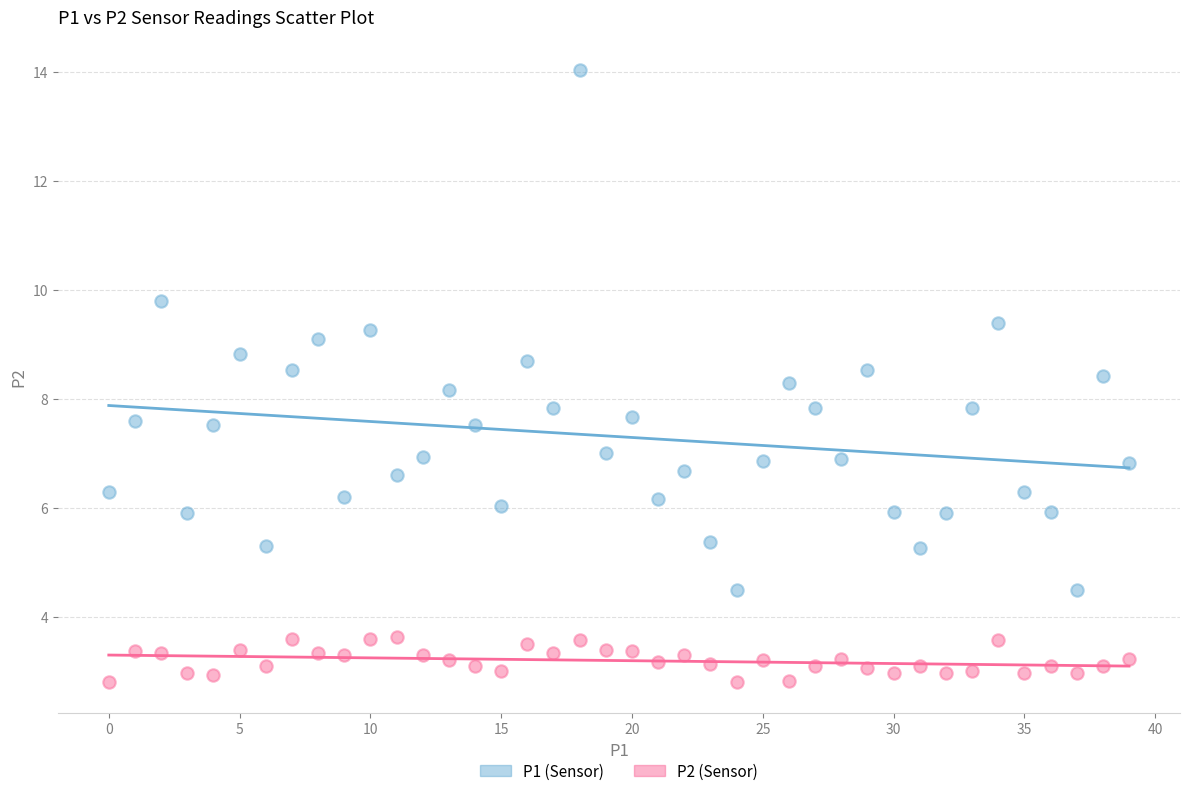

Across all data points, what is the range of Y values (max minus min)?

11.2